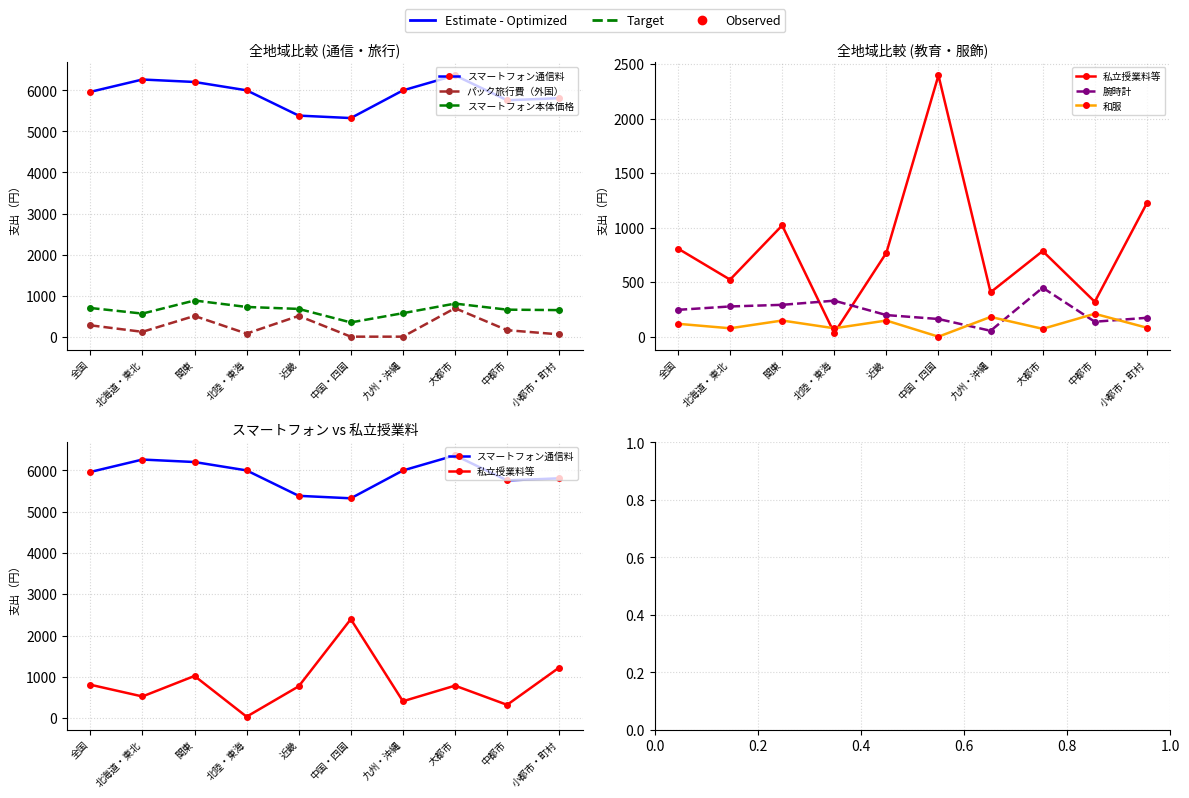

What position from the left is 小都市・町村?

10